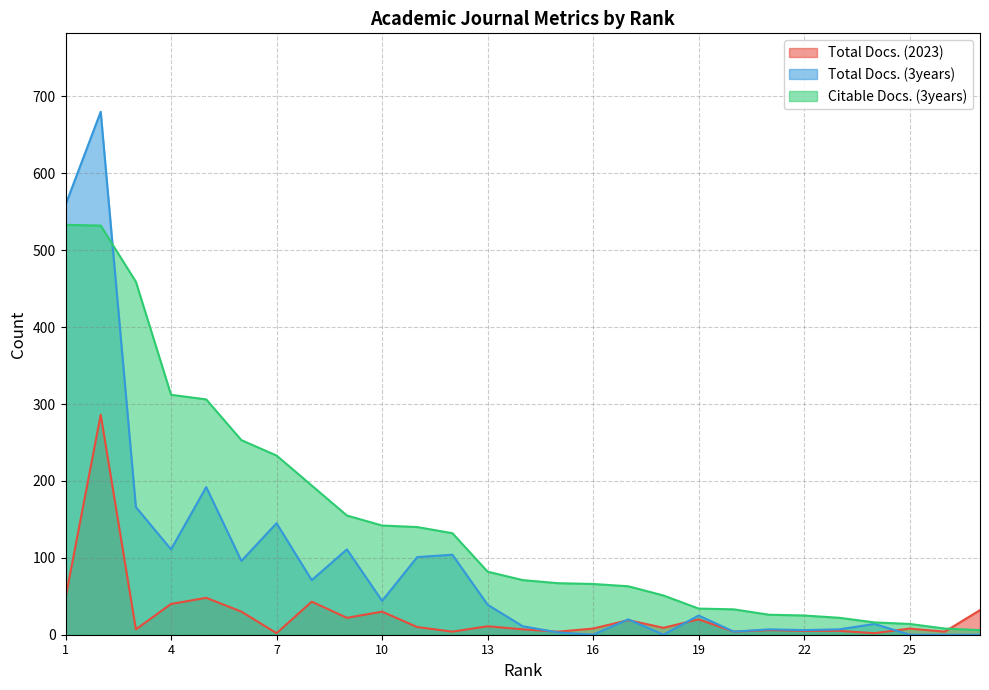

Rank the series by their maximum value, from lowest to highest.

Total Docs. (2023), Citable Docs. (3years), Total Docs. (3years)